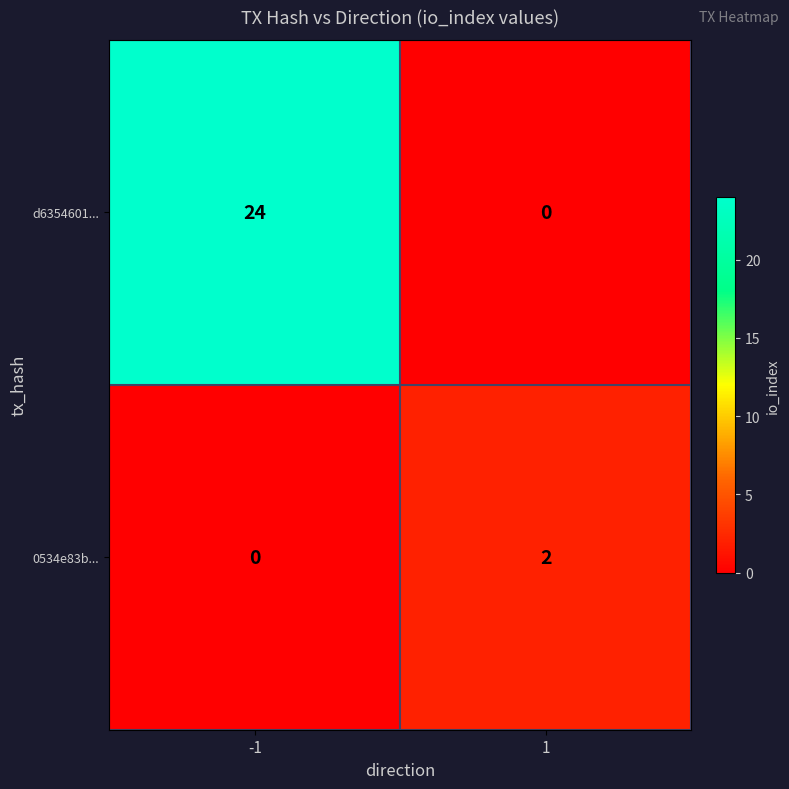

Which series has the largest total across all categories?

d6354601...